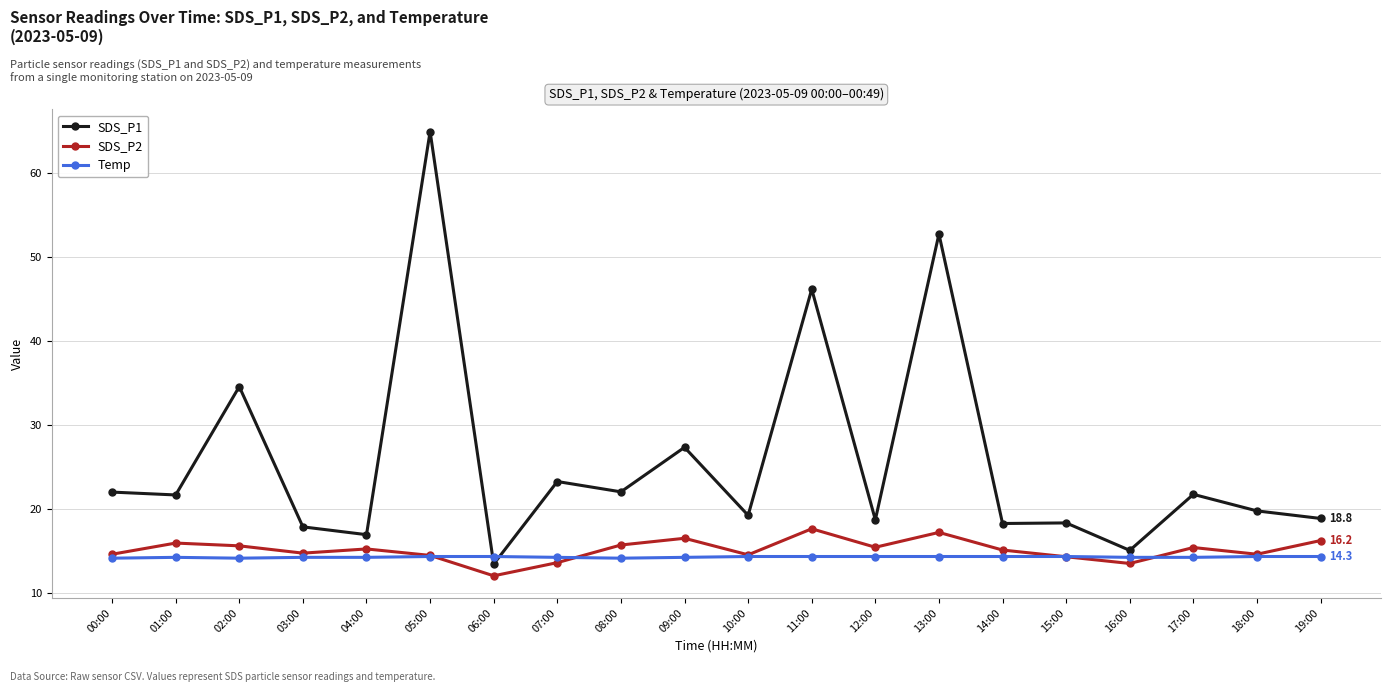

What is the spread (max minus min) of values at 01:00?

7.4